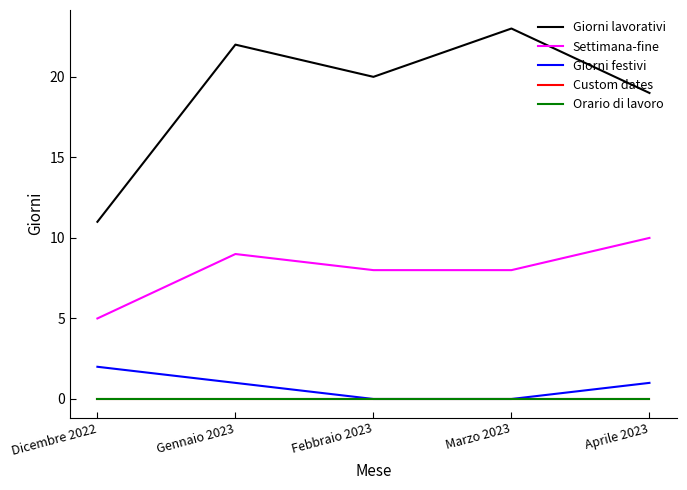

True or false: Settimana-fine and Orario di lavoro intersect in this chart.

False